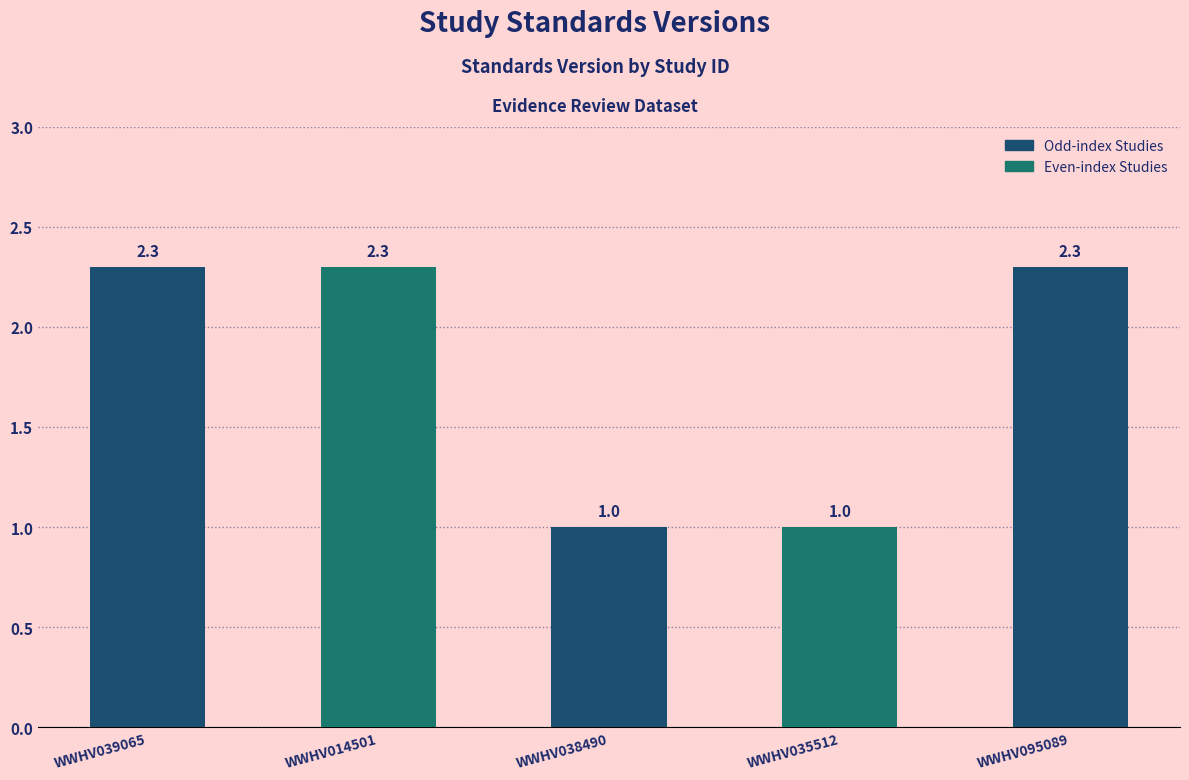

Approximately how many times larger is the value at WWHV014501 compared to WWHV038490?

2.3